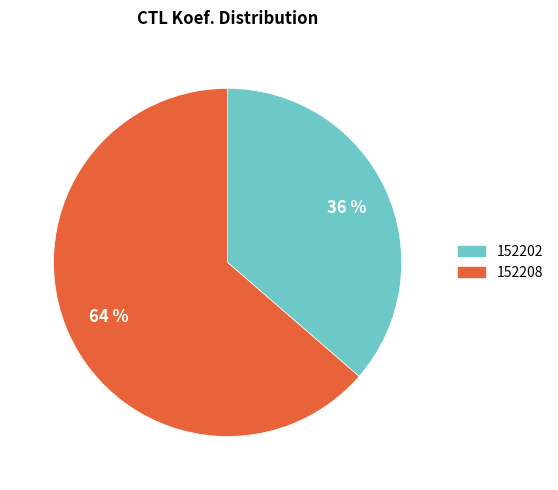

To the nearest percent, what is the average slice percentage?

50%